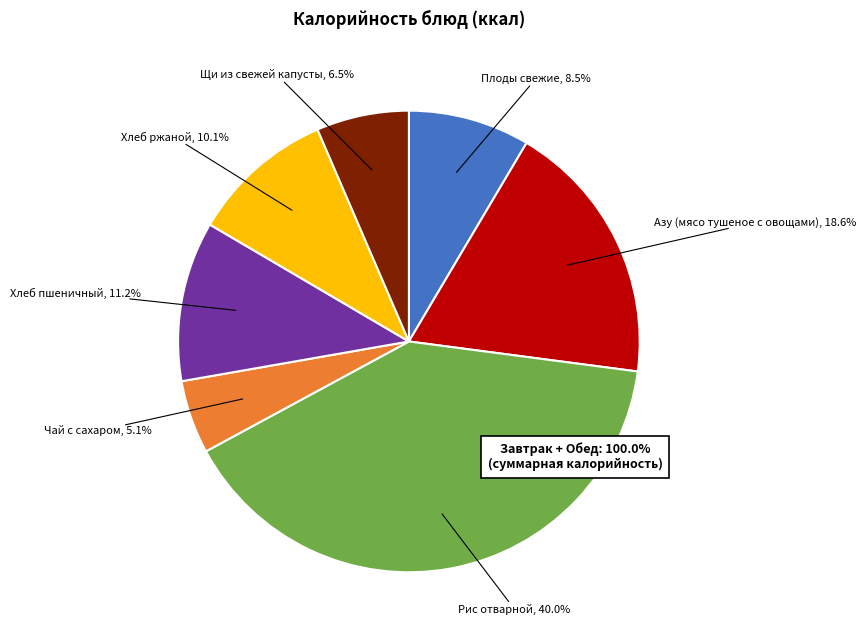

Which slice is the largest?

Рис отварной (Завтрак)